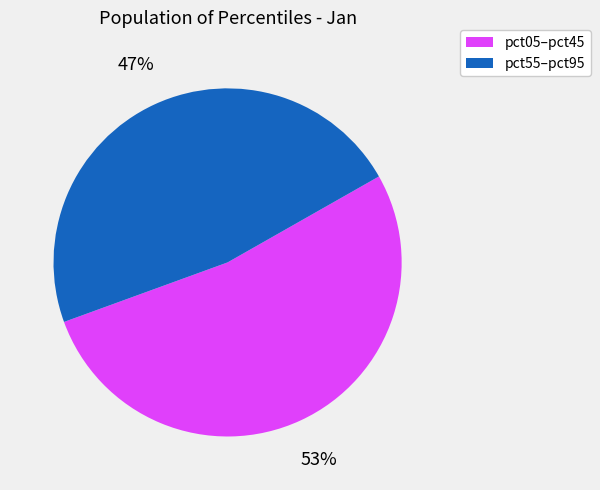

Which category has the biggest portion of the pie?

pct05–pct45